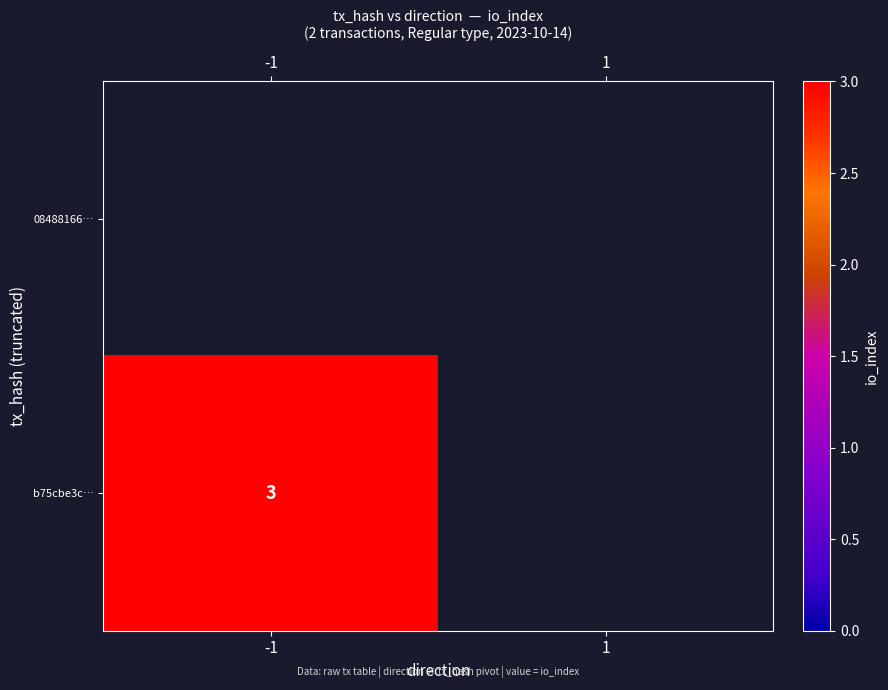

Between 1 and -1, which is larger?

-1